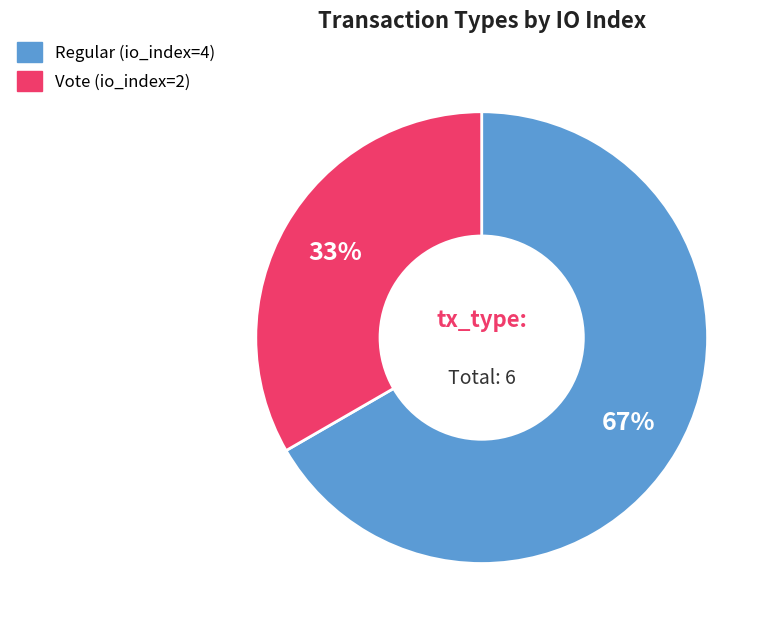

Approximately how many times larger is the value at Regular (io_index=4) compared to Vote (io_index=2)?

2.0